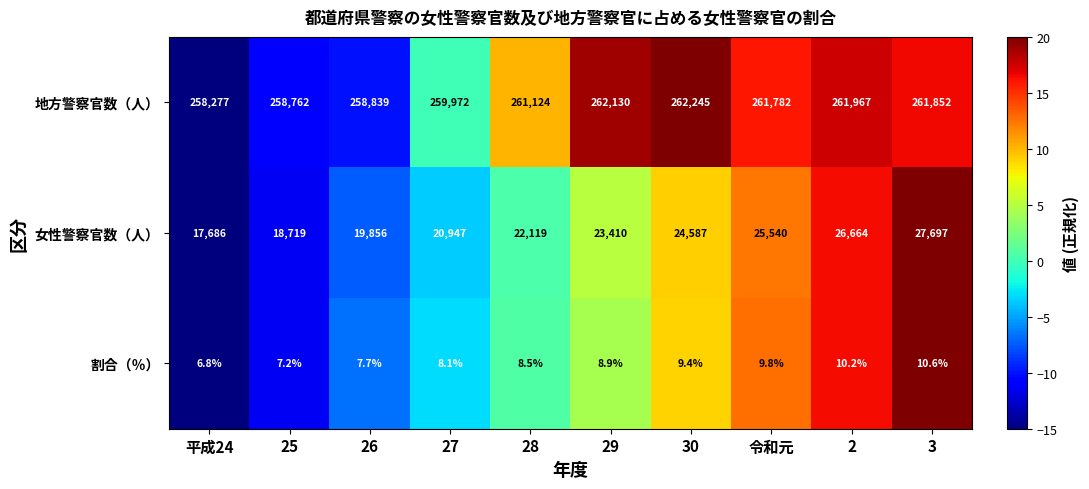

What is the sum of the 割合（％） values at 26 and 平成24?

14.5